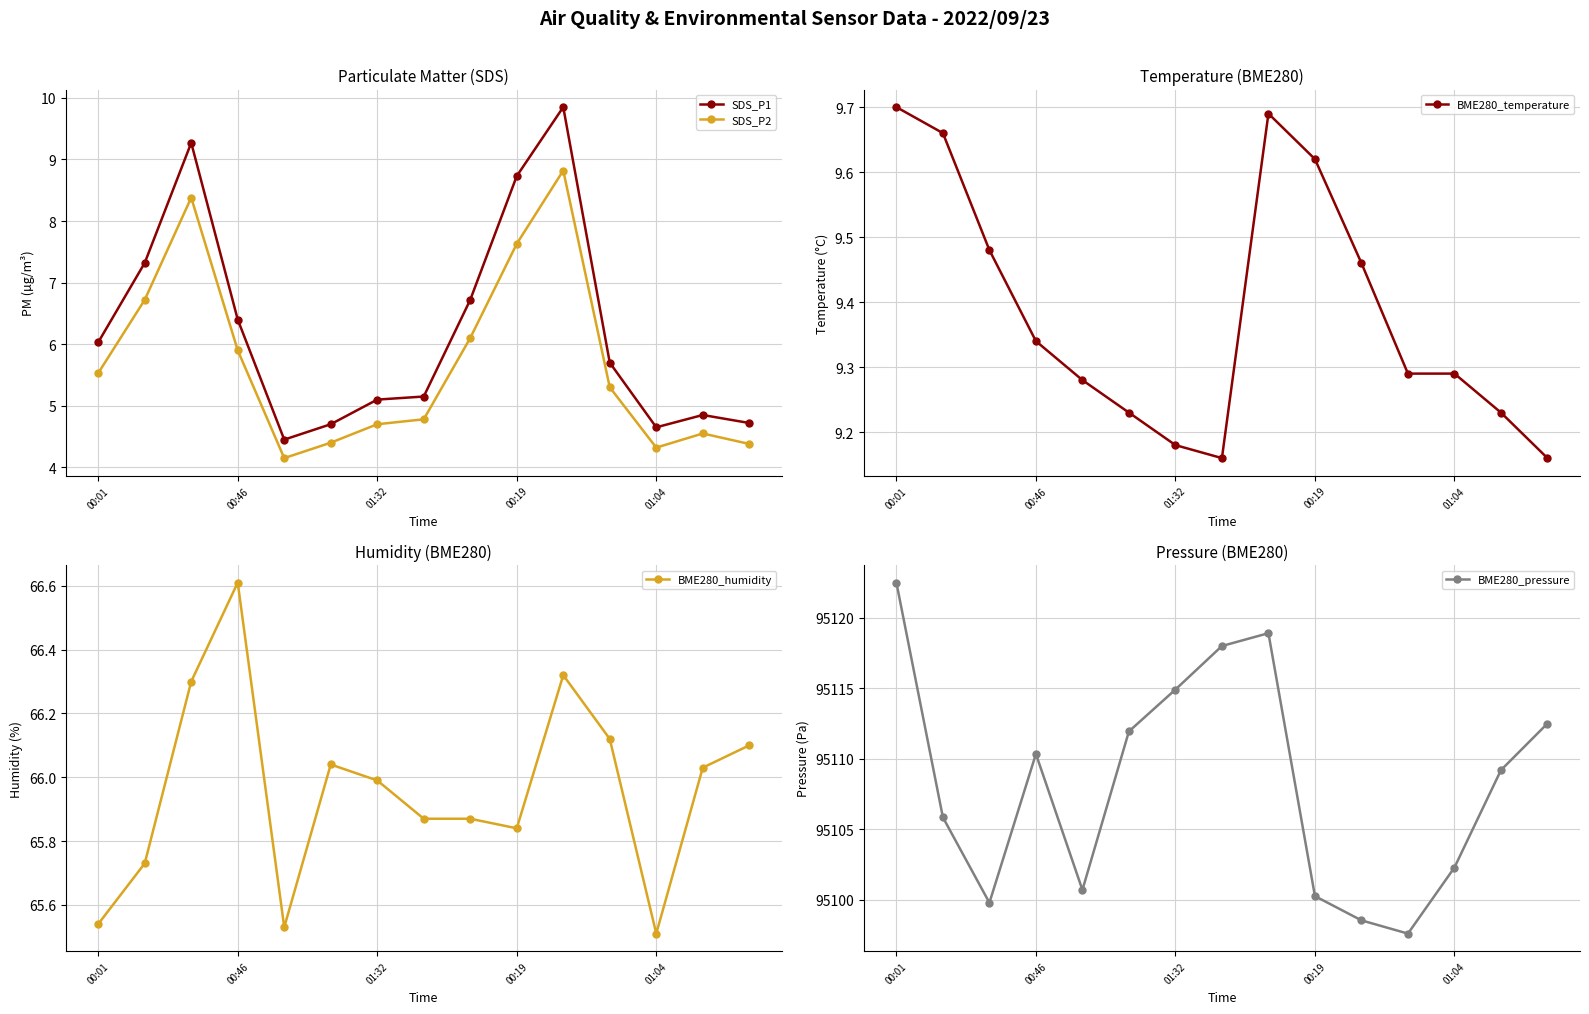

What is the maximum value for SDS_P1?

9.8